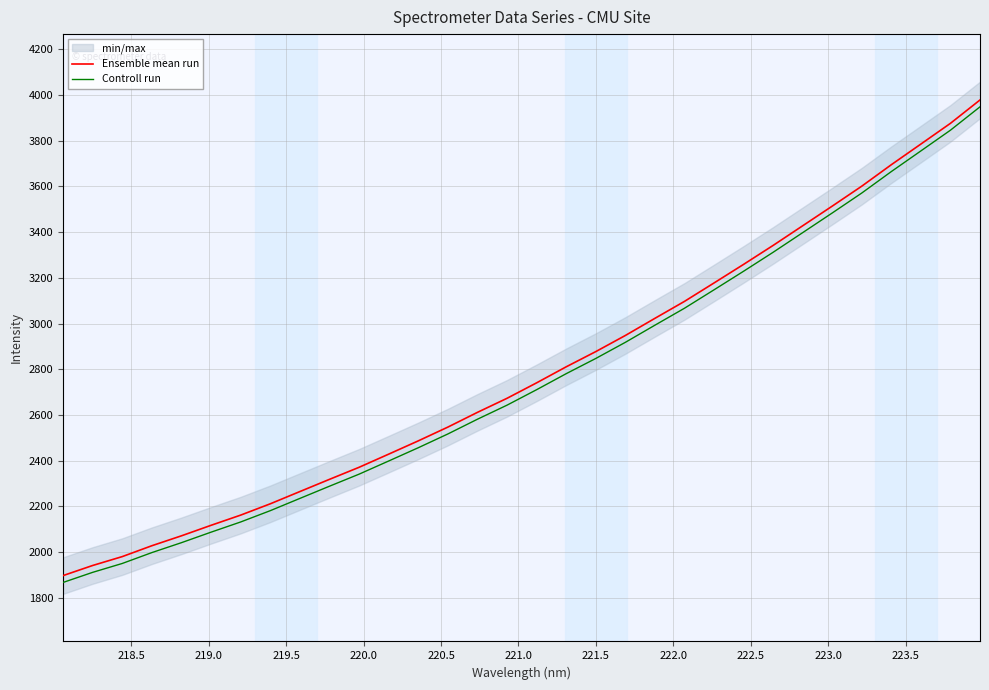

True or false: Controll run and Ensemble mean run cross at least once.

False